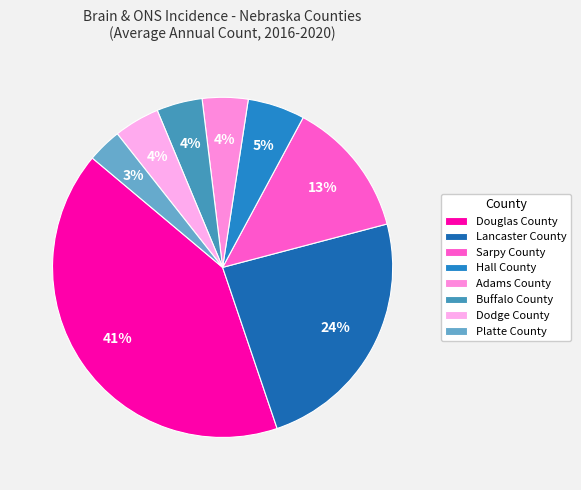

How many slices are in this pie chart?

8